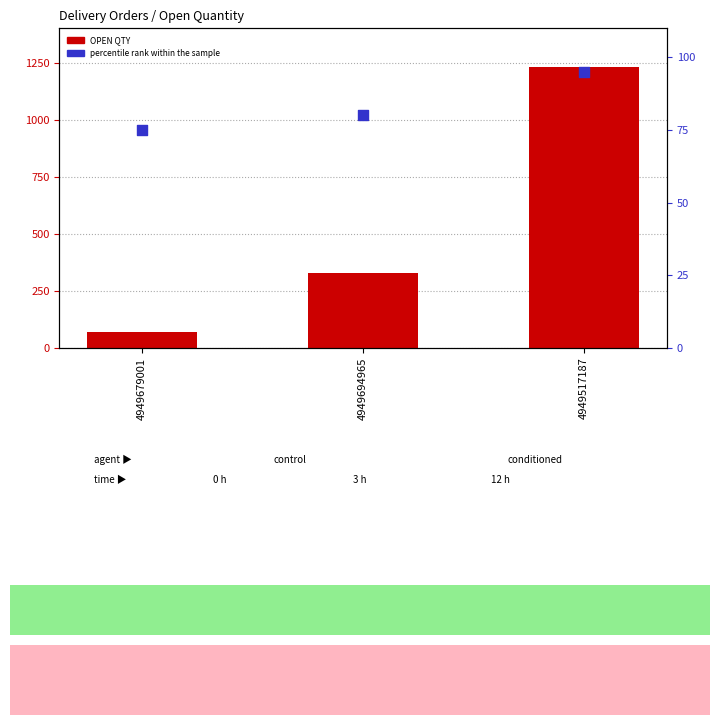

Which series has the largest total across all categories?

OPEN QTY